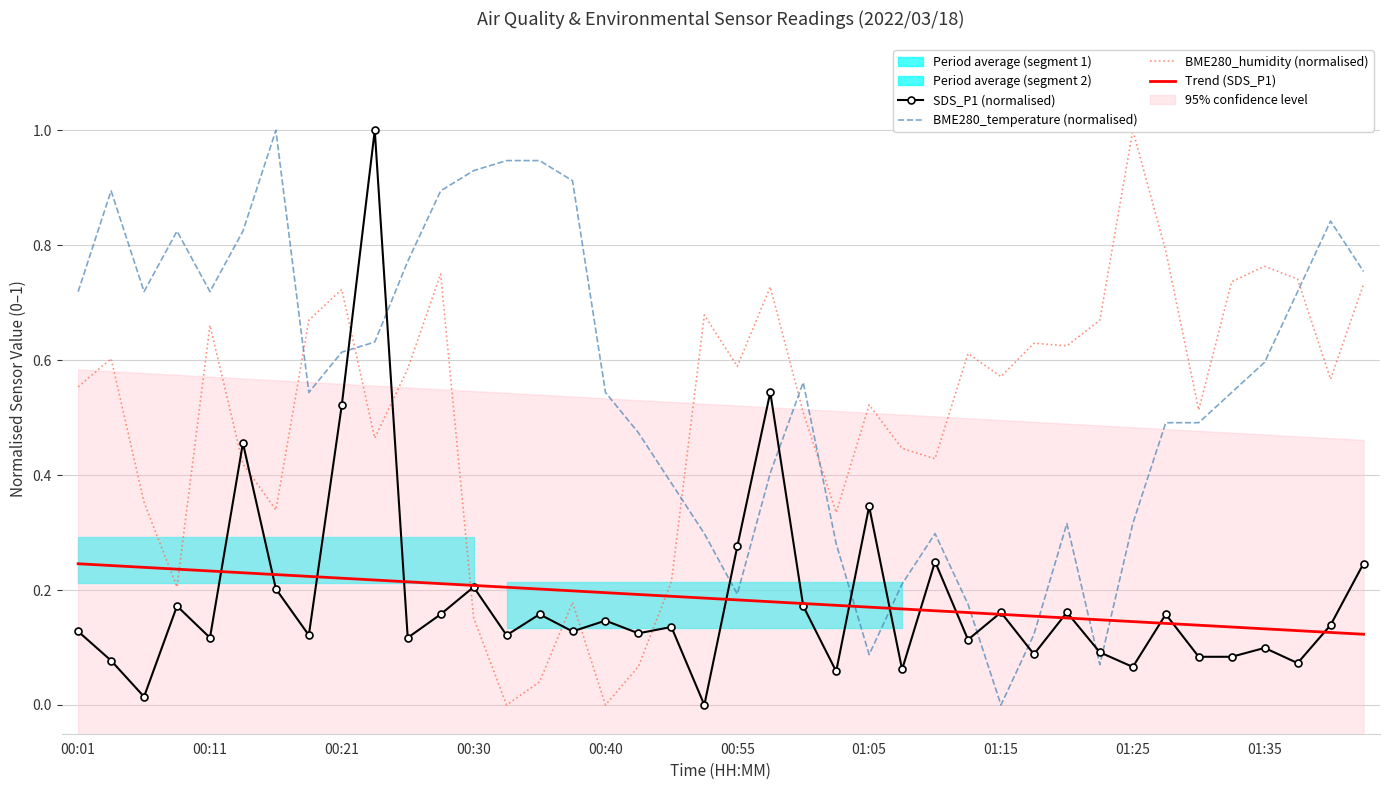

At which label does BME280_temperature (normalised) reach its minimum?

01:15